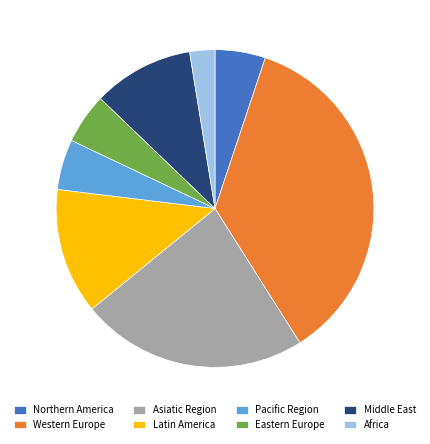

Which slice is the smallest?

Africa